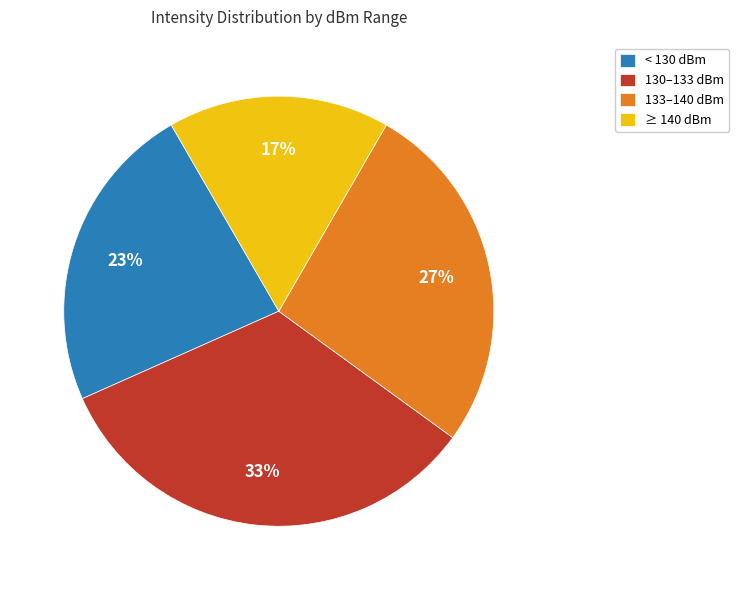

What is the largest slice in the pie chart?

130–133 dBm